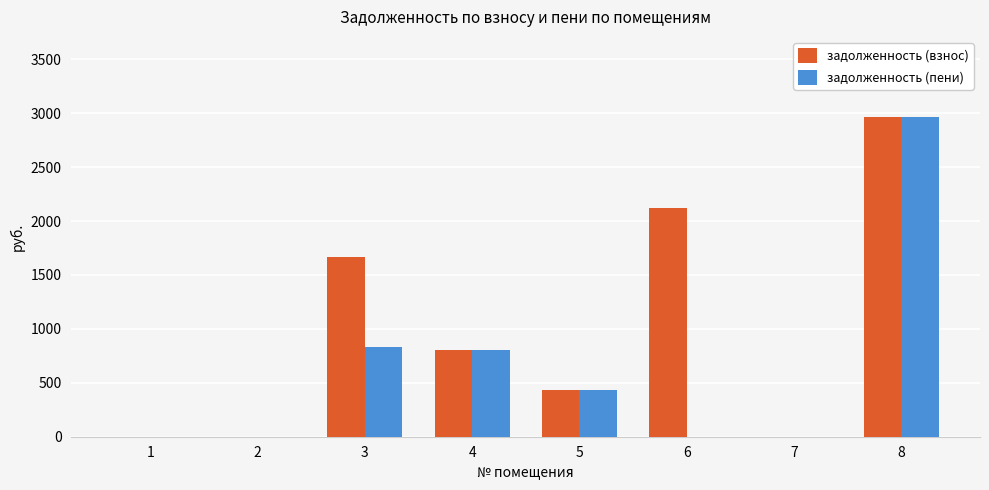

Which series changed the most between 4 and 7?

задолженность (взнос)